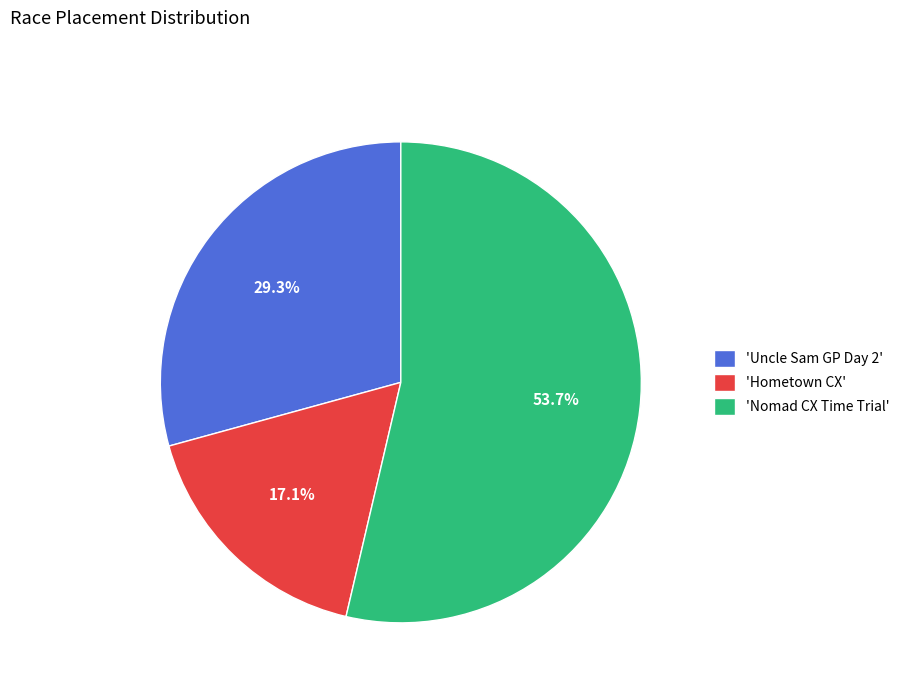

What is the smallest slice in the pie chart?

'Hometown CX'